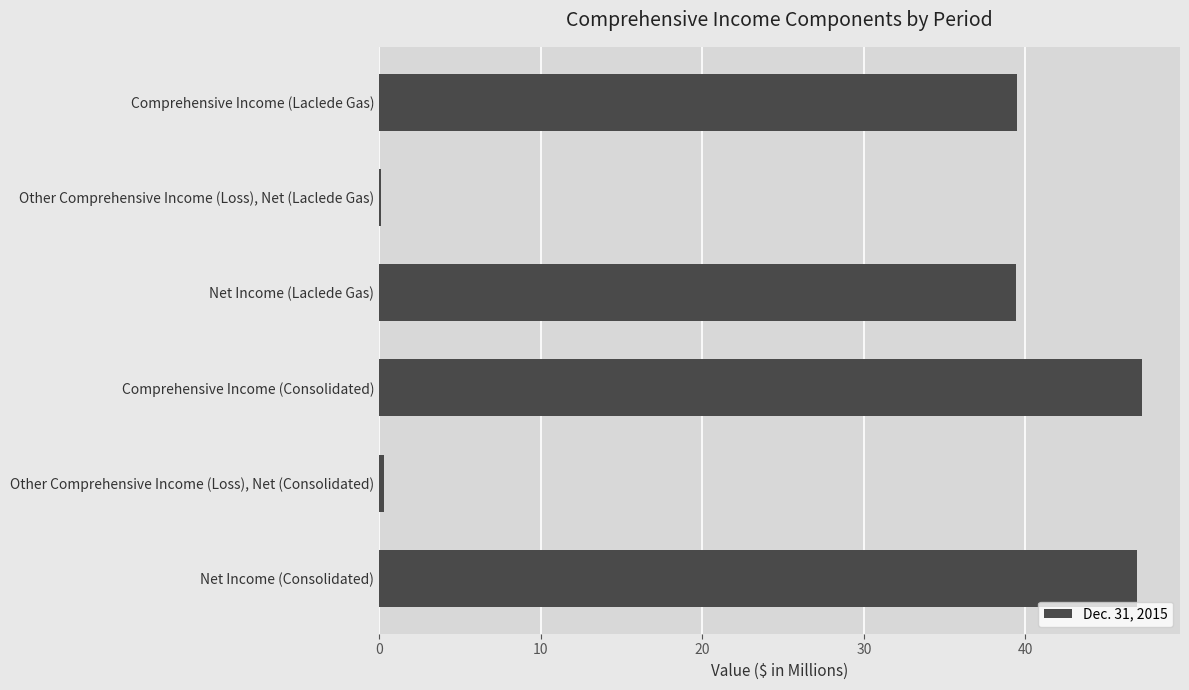

What is the sum of the values at Comprehensive Income (Consolidated) and Net Income (Laclede Gas)?

86.6